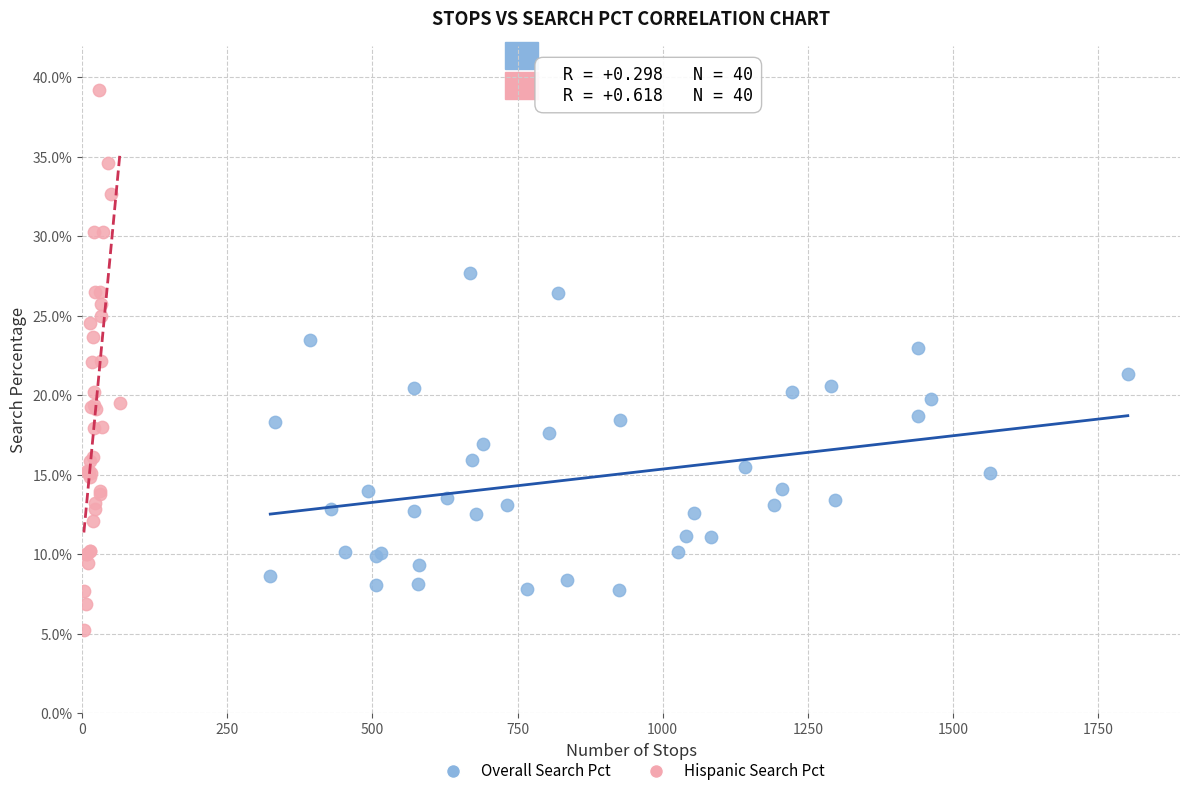

Which series reaches the minimum Y coordinate?

Hispanic Search Pct